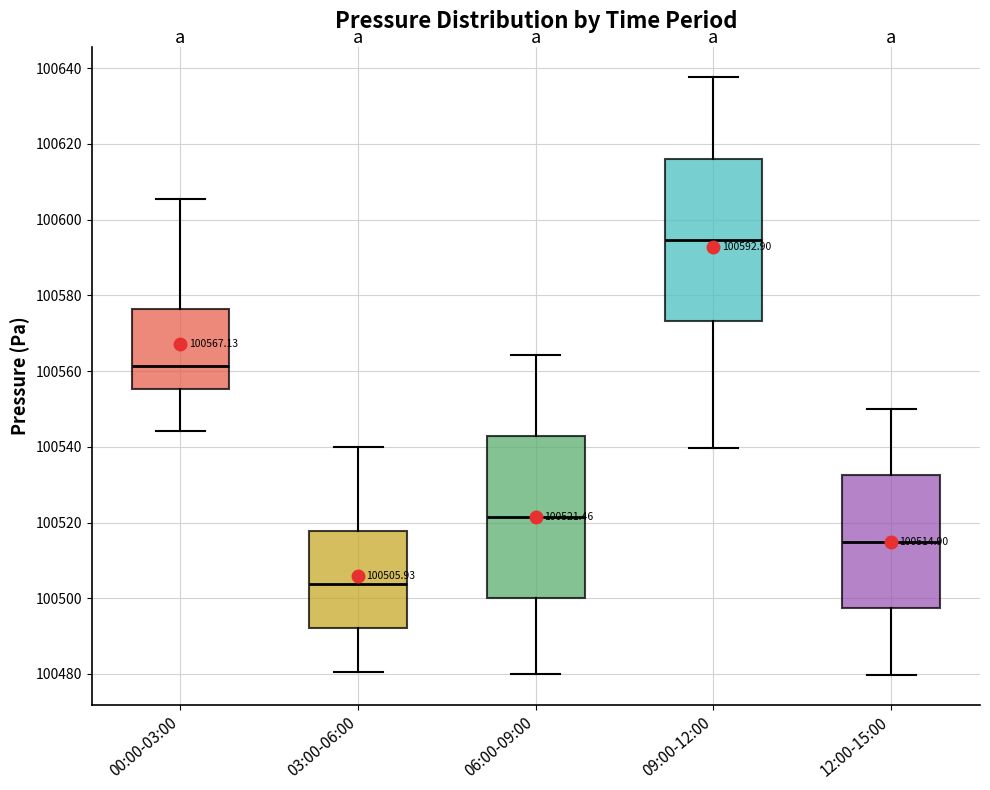

Which box's median line is the highest?

09:00-12:00